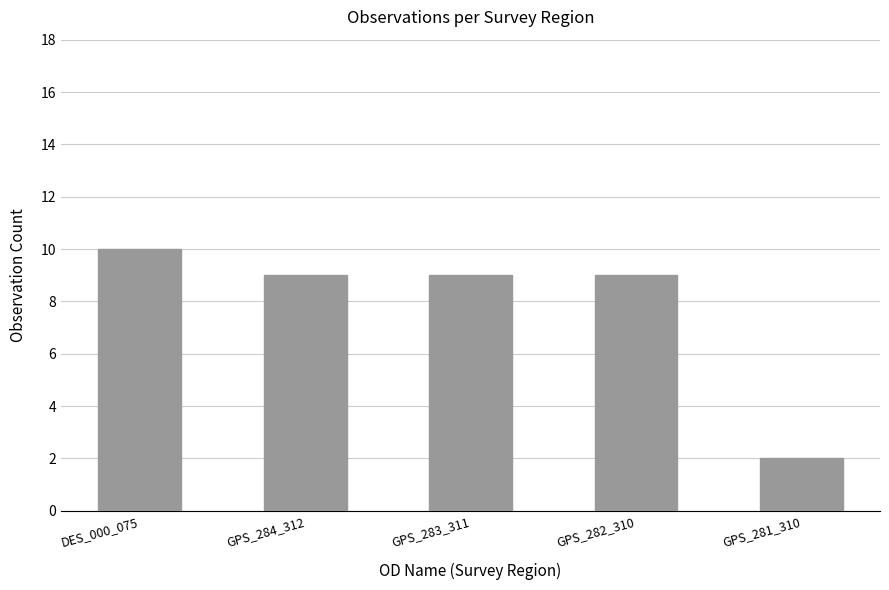

How many series are shown in this chart?

1